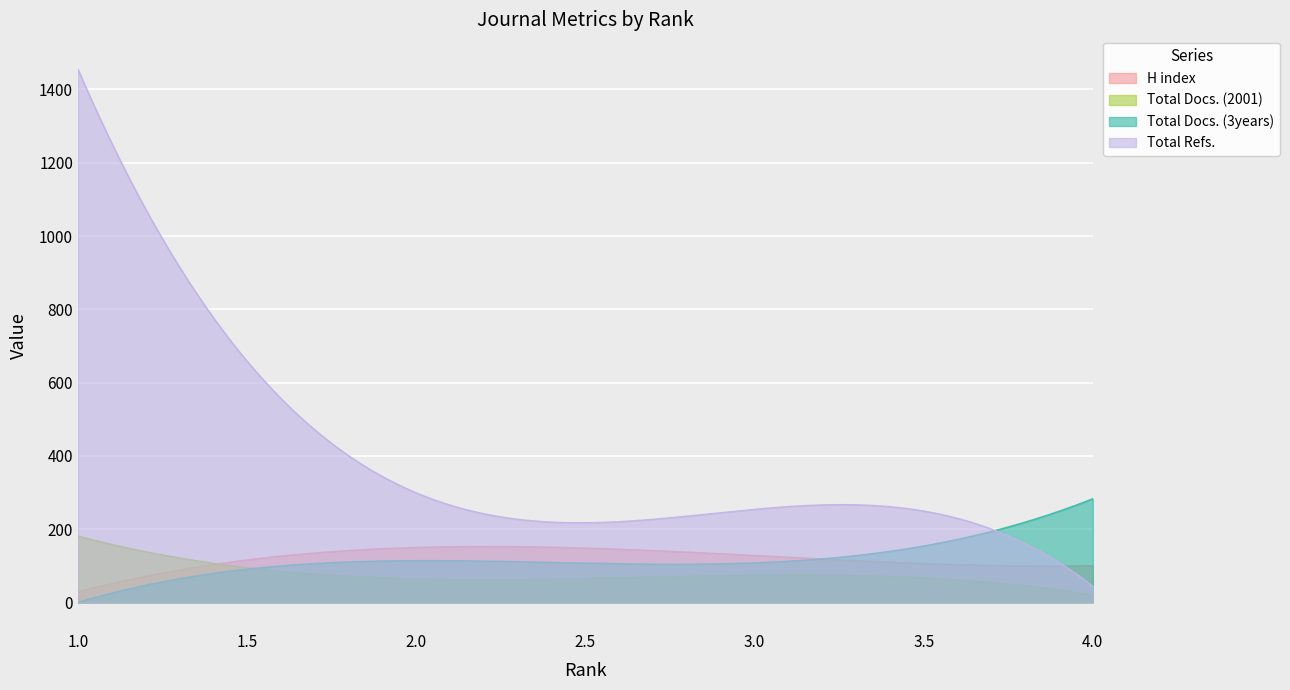

How many data points in H index are above 128?

1